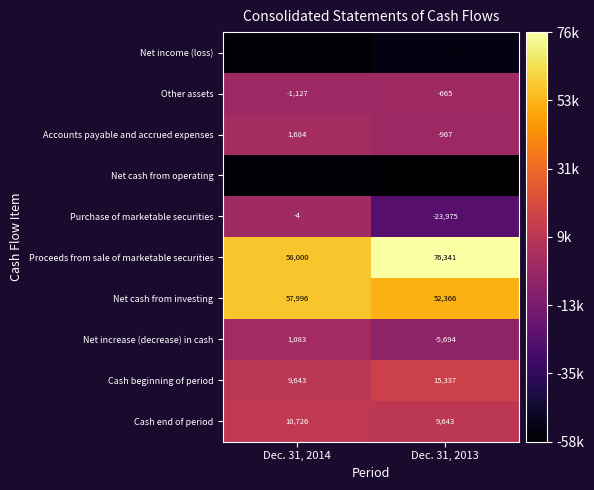

Reading left to right, what are all the values shown in this chart?

Net income (loss): -57470	-53655
Other assets: -1127	-665
Accounts payable and accrued expenses: 1684	-967
Net cash from operating: -56913	-58060
Purchase of marketable securities: -4	-23975
Proceeds from sale of marketable securities: 58000	76341
Net cash from investing: 57996	52366
Net increase (decrease) in cash: 1083	-5694
Cash beginning of period: 9643	15337
Cash end of period: 10726	9643